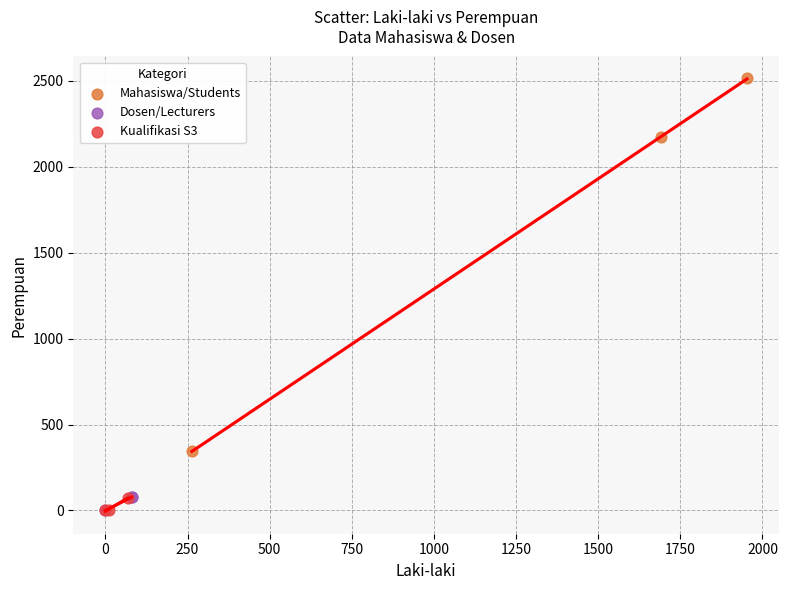

Which series contains the highest Y value?

Mahasiswa/Students